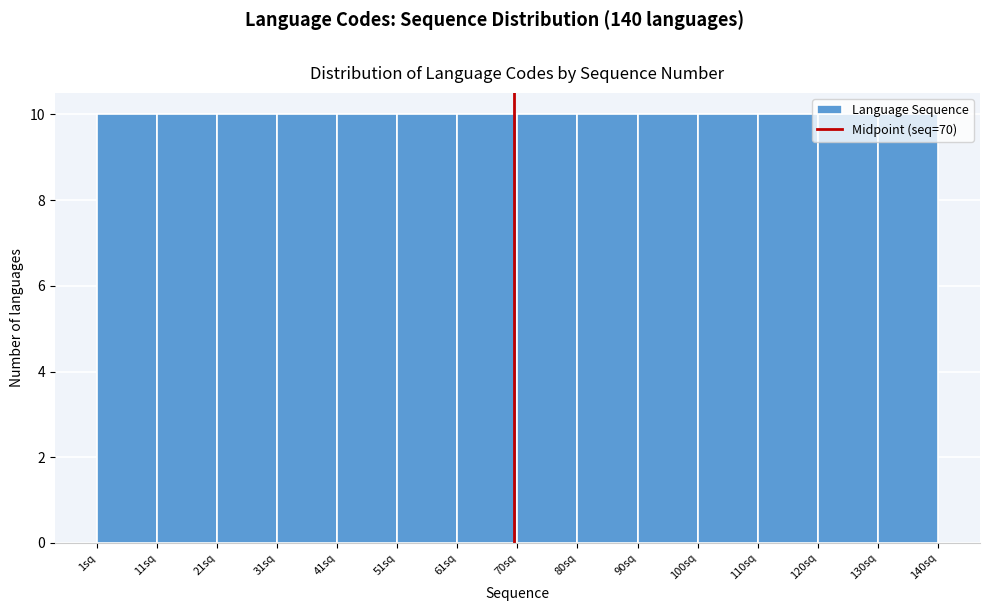

Reading left to right, transcribe this chart: for each bar, give the range it covers on the x-axis and its height. Neither the bar edges nor the heights are printed on the chart, so give them approximately, as read against the axes.

1 to 11: 10
11 to 21: 10
21 to 31: 10
31 to 41: 10
41 to 51: 10
51 to 61: 10
61 to 71: 10
71 to 80: 10
80 to 90: 10
90 to 100: 10
100 to 110: 10
110 to 120: 10
120 to 130: 10
130 to 140: 10